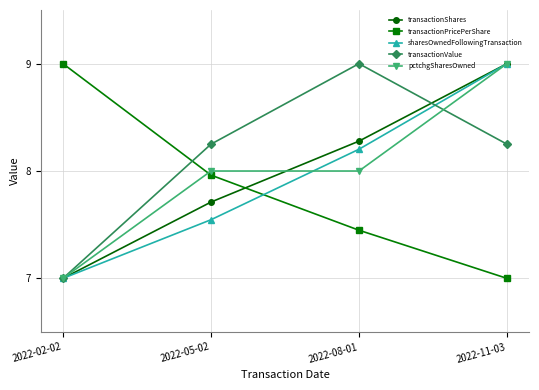

At which category is the sum across all series the highest?

2022-11-03